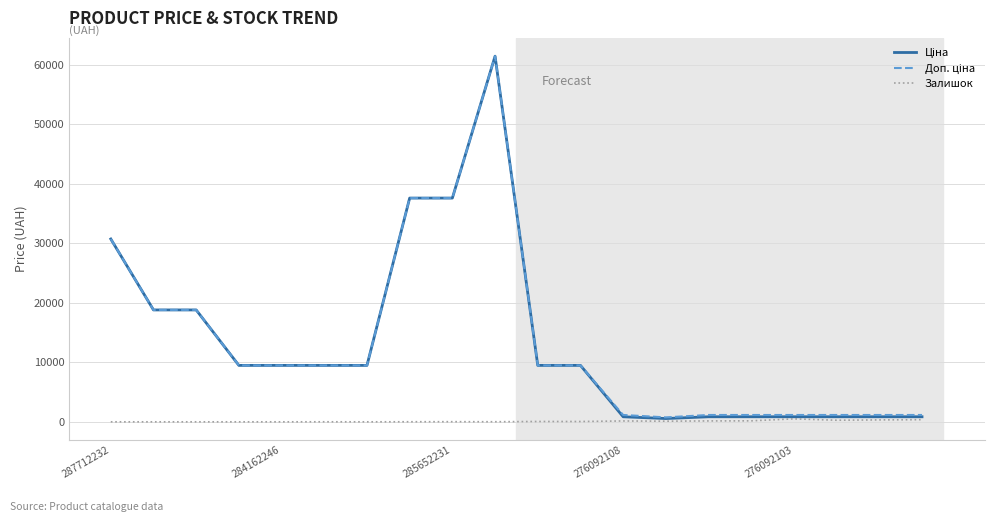

What is the maximum value shown in the chart?

61434.3